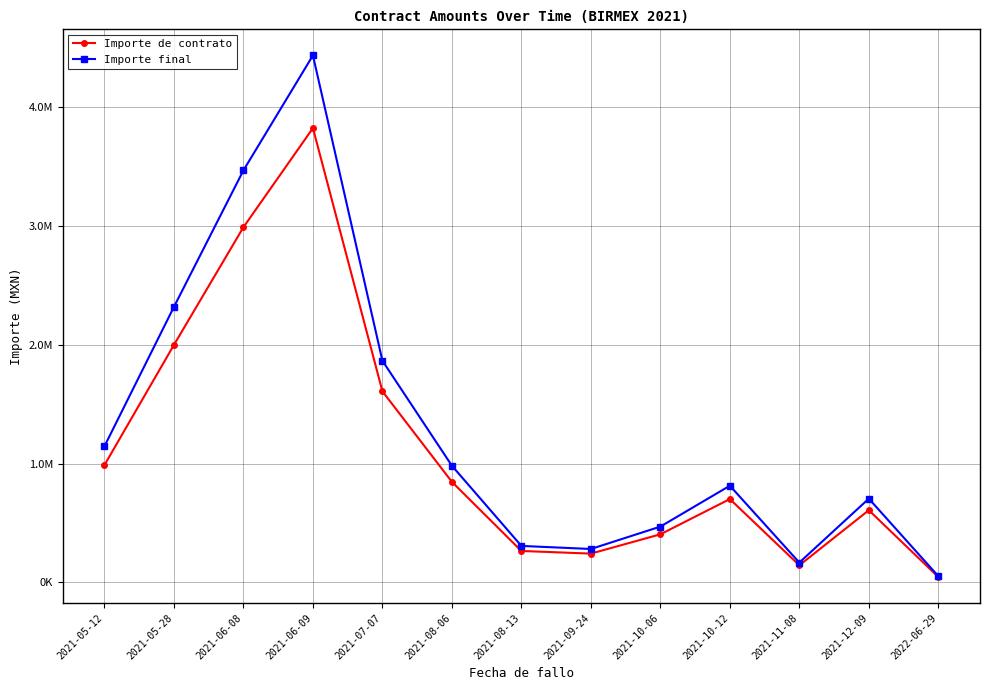

List the labels in order of Importe final value, largest first.

2021-06-09, 2021-06-08, 2021-05-28, 2021-07-07, 2021-05-12, 2021-08-06, 2021-10-12, 2021-12-09, 2021-10-06, 2021-08-13, 2021-09-24, 2021-11-08, 2022-06-29